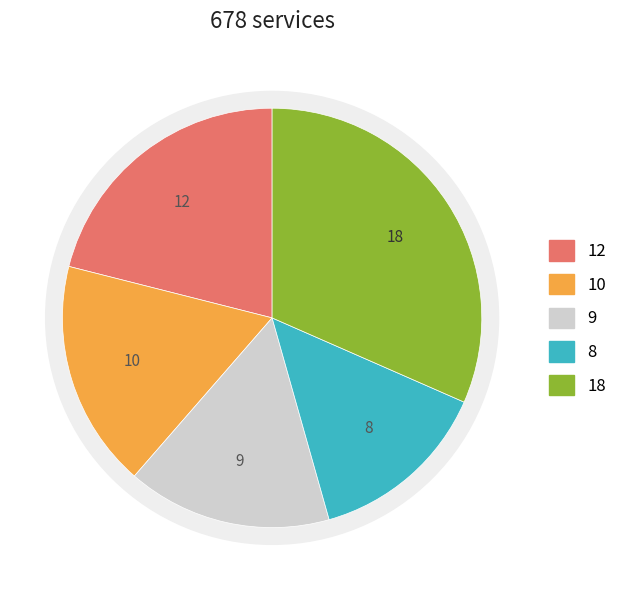

Between 2 and 9, which is larger?

9